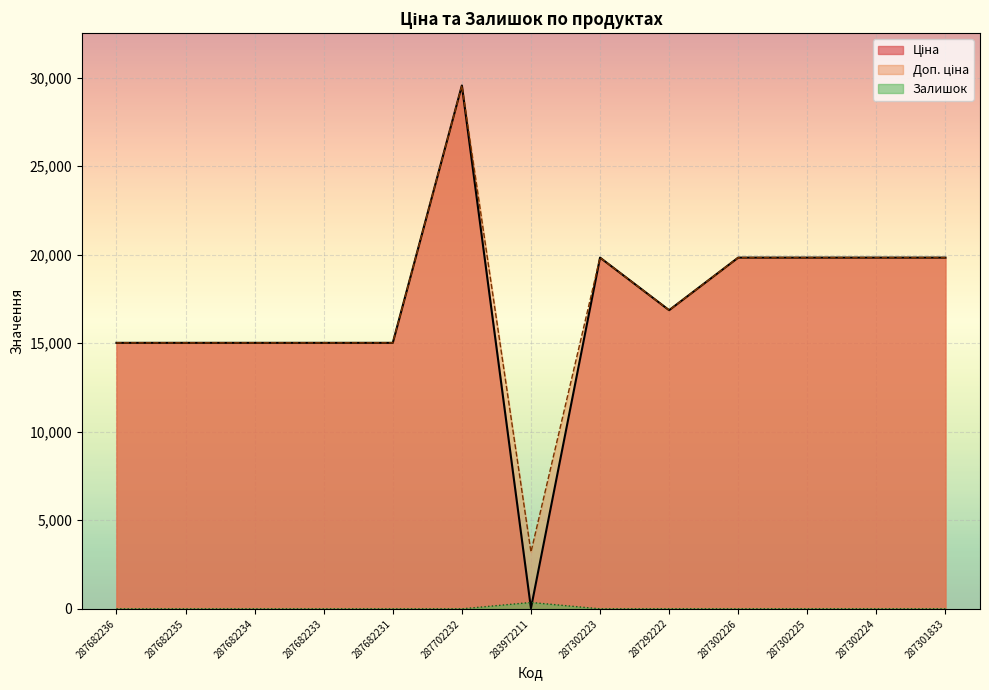

Which series has the largest range (max minus min)?

Ціна